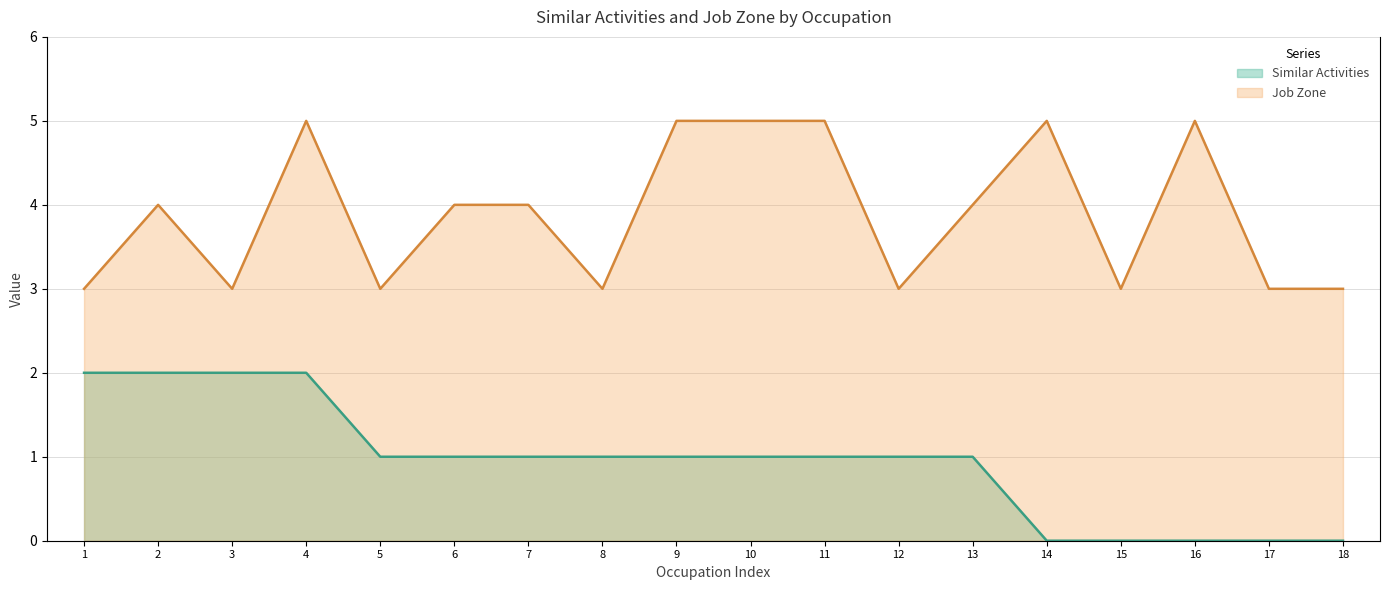

True or false: Job Zone and Similar Activities cross at least once.

False